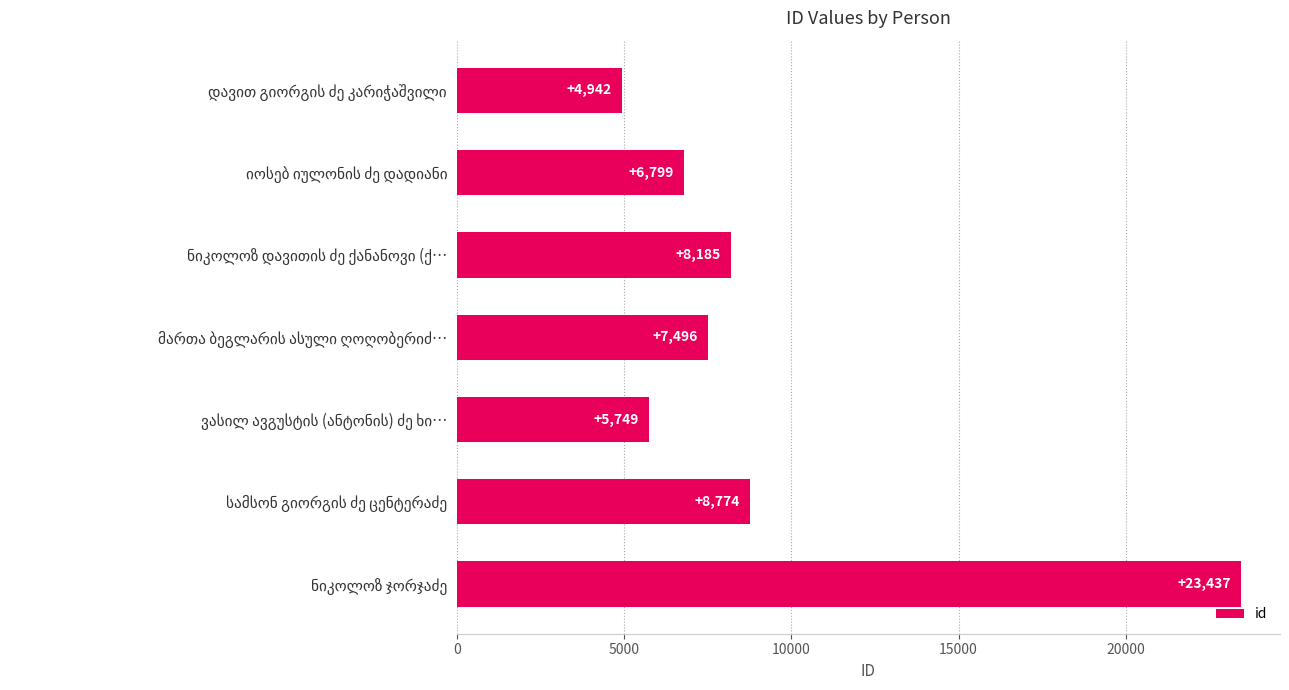

How many bars are there in total?

7